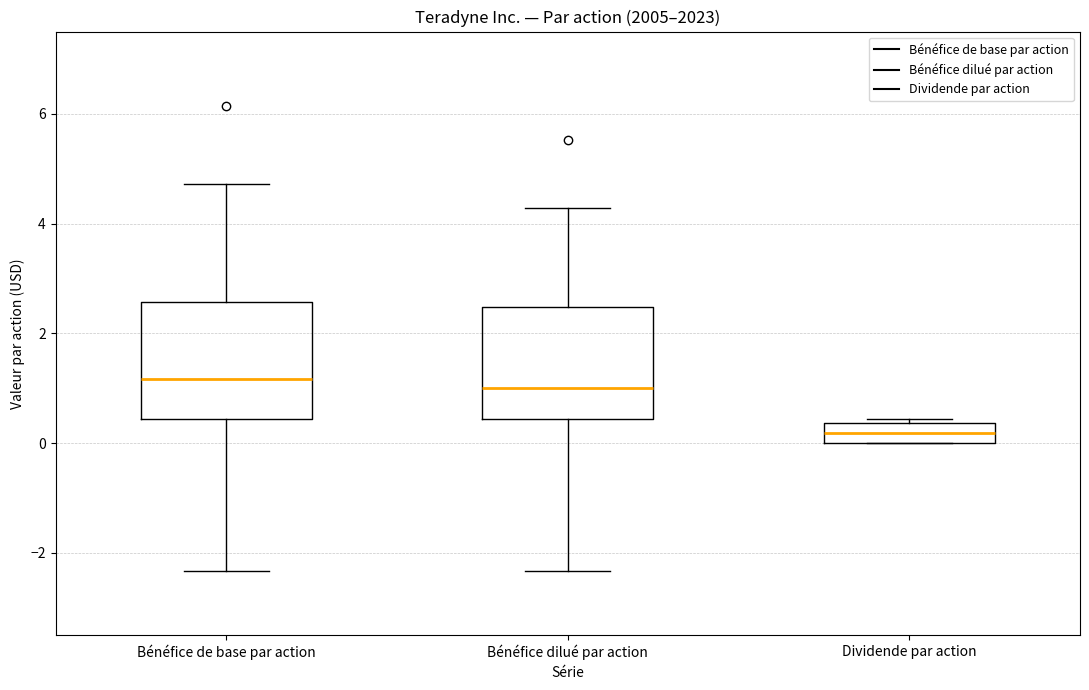

Where is the upper edge of the box for Bénéfice de base par action on the y-axis? The values are not printed on the chart, so give them approximately, as read against the axis.

2.6